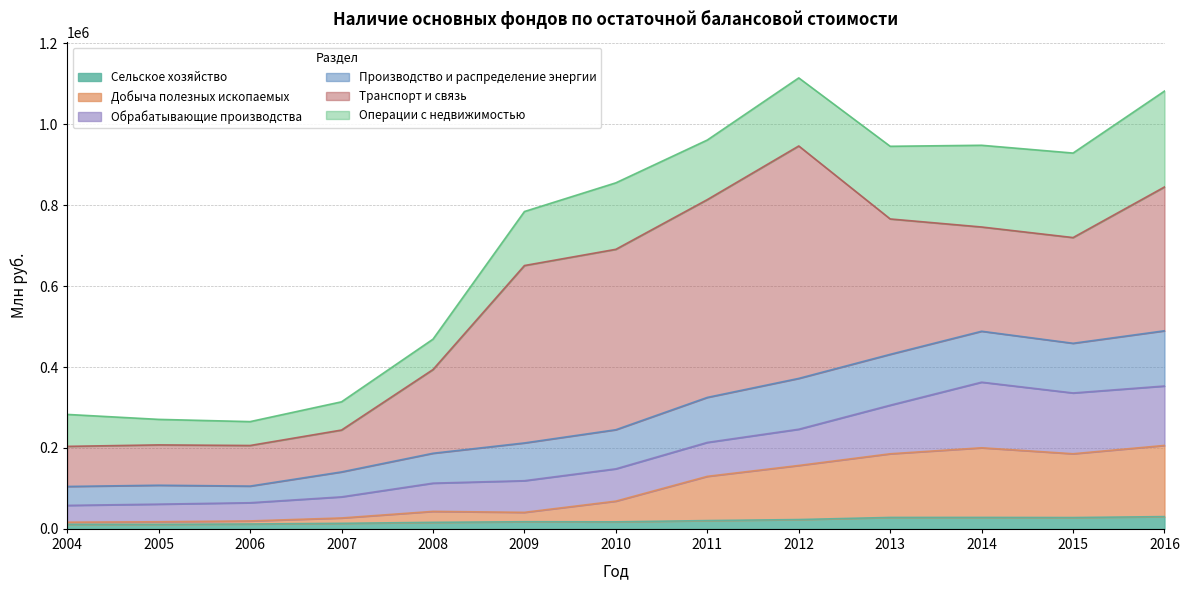

Rank the series by their maximum value, from lowest to highest.

Сельское хозяйство, Производство и распределение энергии, Обрабатывающие производства, Добыча полезных ископаемых, Операции с недвижимостью, Транспорт и связь